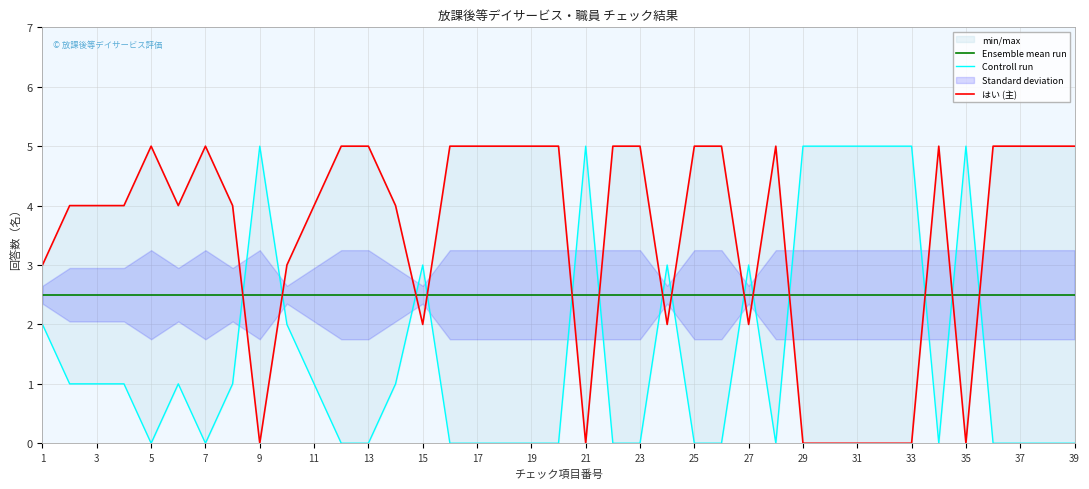

Is the value of はい (主) at 35 greater than the value of Controll run at 29?

Yes